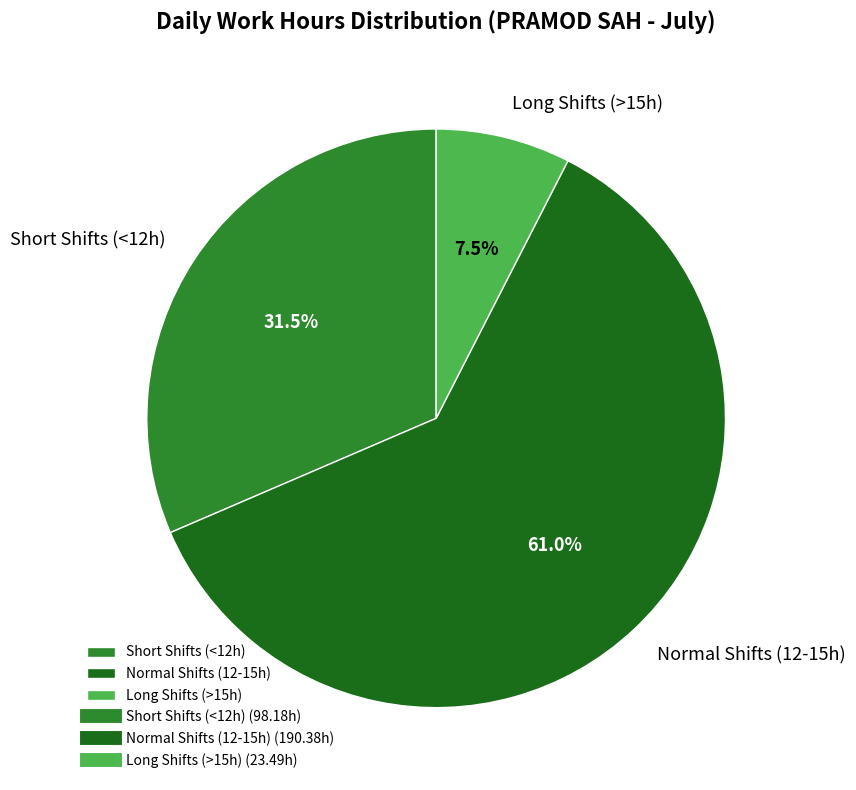

Is Short Shifts (<12h) the majority of the pie?

No